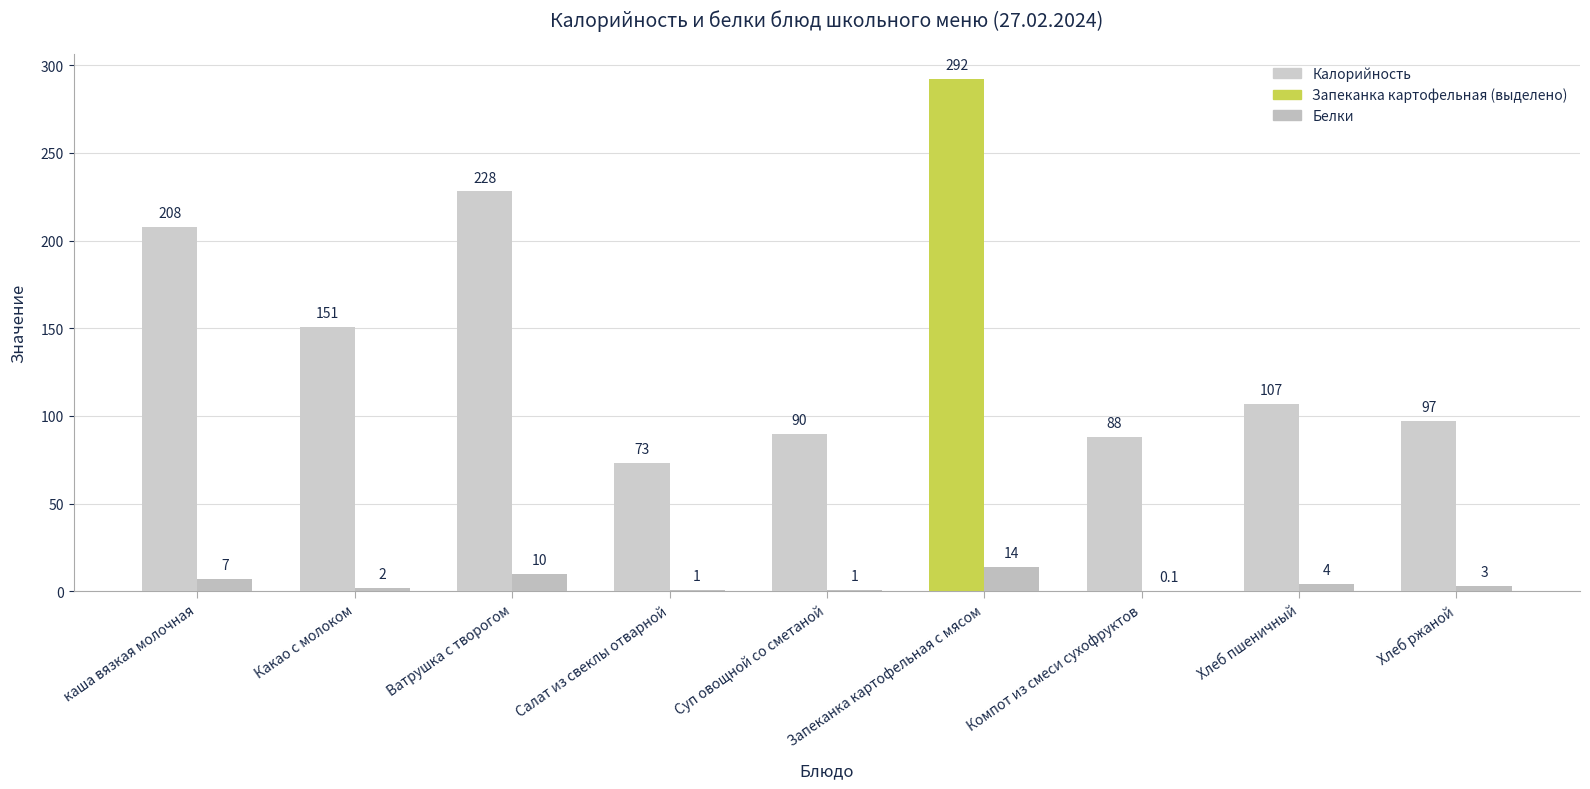

Rank the series by their average value, from lowest to highest.

Белки, Калорийность